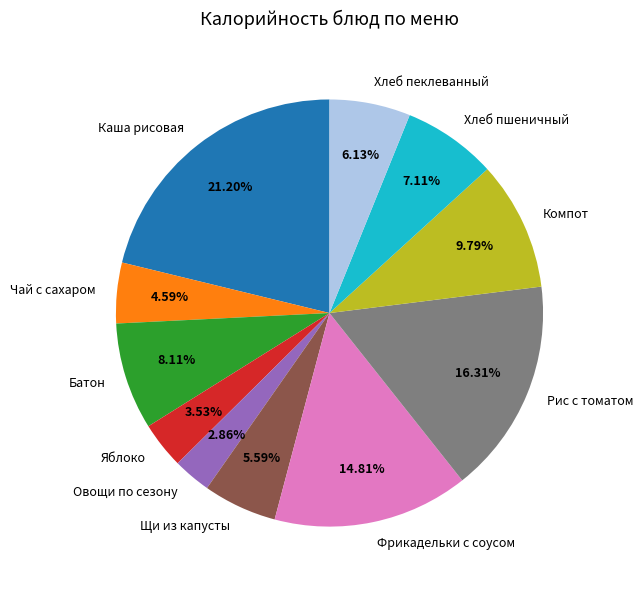

What is the ratio of the value at Яблоко to the value at Чай с сахаром?

0.8